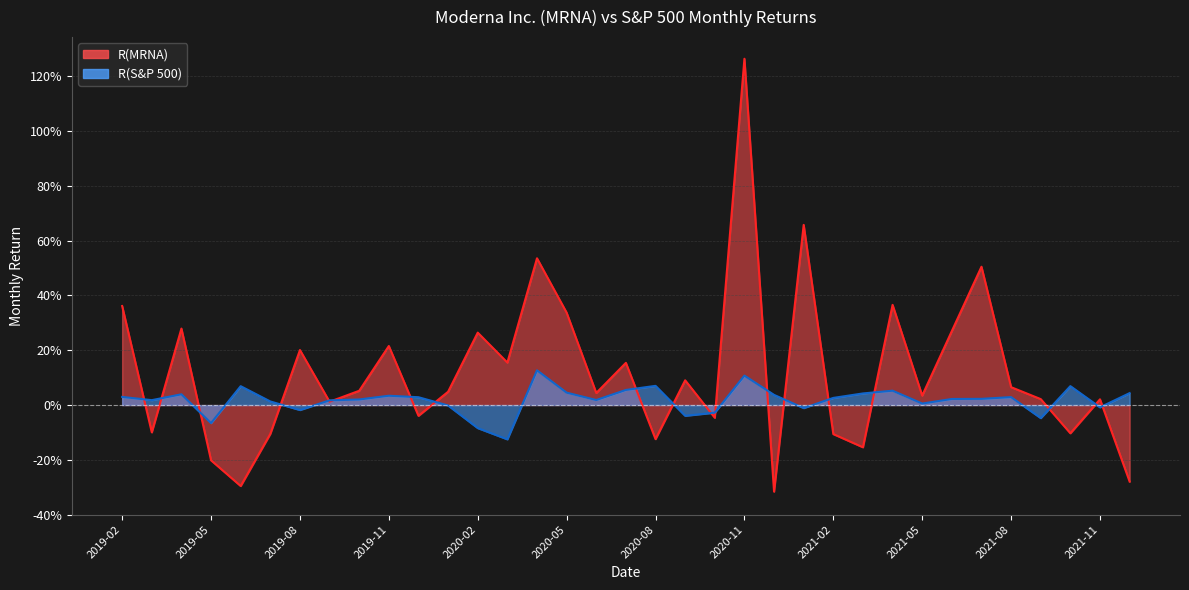

Reading left to right, extract all data points from this chart.

R(MRNA): 0.4	-0.1	0.3	-0.2	-0.3	-0.1	0.2	0.0	0.1	0.2	-0.0	0.0	0.3	0.2	0.5	0.3	0.0	0.2	-0.1	0.1	-0.0	1.3	-0.3	0.7	-0.1	-0.2	0.4	0.0	0.3	0.5	0.1	0.0	-0.1	0.0	-0.3
R(S&P 500): 0.0	0.0	0.0	-0.1	0.1	0.0	-0.0	0.0	0.0	0.0	0.0	-0.0	-0.1	-0.1	0.1	0.0	0.0	0.1	0.1	-0.0	-0.0	0.1	0.0	-0.0	0.0	0.0	0.1	0.0	0.0	0.0	0.0	-0.0	0.1	-0.0	0.0